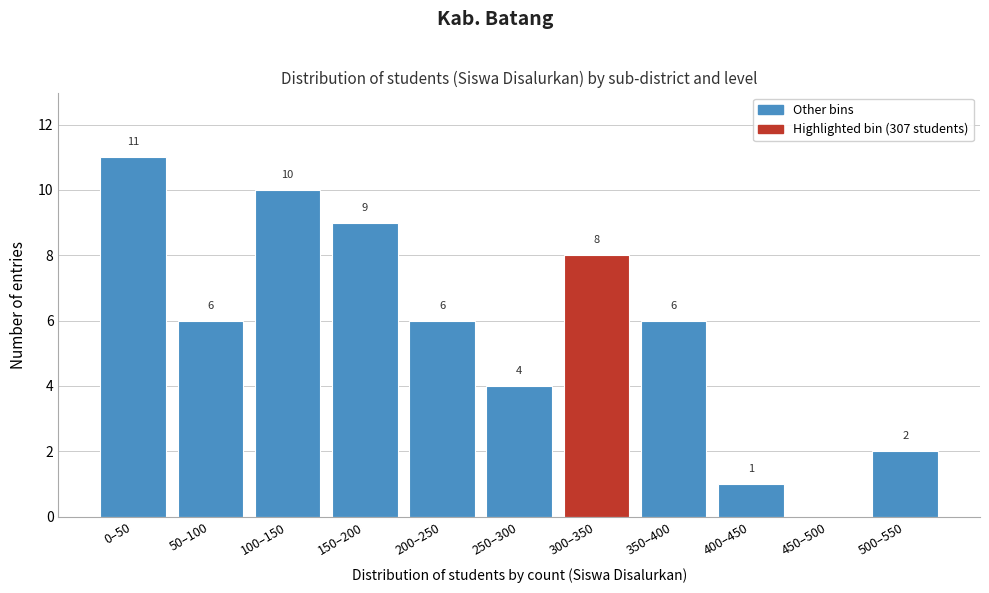

Reading left to right, transcribe all the data shown in this chart.

0–50=11	50–100=6	100–150=10	150–200=9	200–250=6	250–300=4	300–350=8	350–400=6	400–450=1	450–500=0	500–550=2